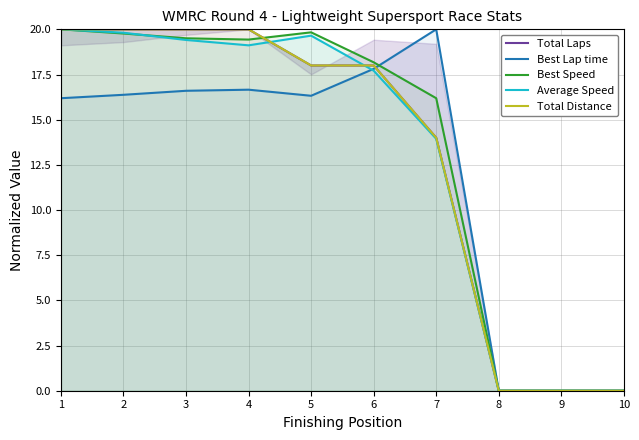

How many data points does each series have?

10